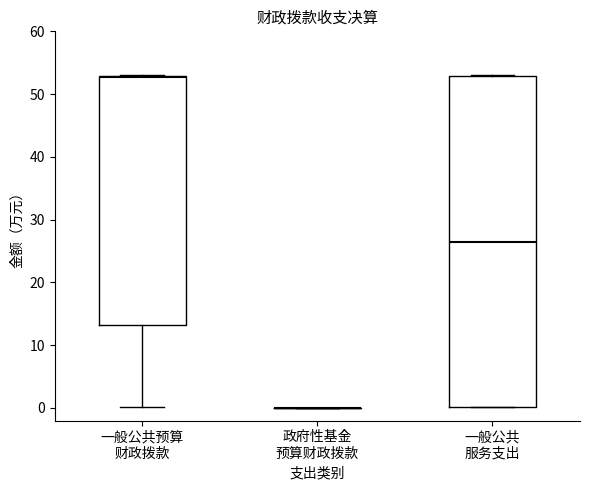

Comparing the boxes themselves (not the whiskers), which one is the tallest?

一般公共 服务支出